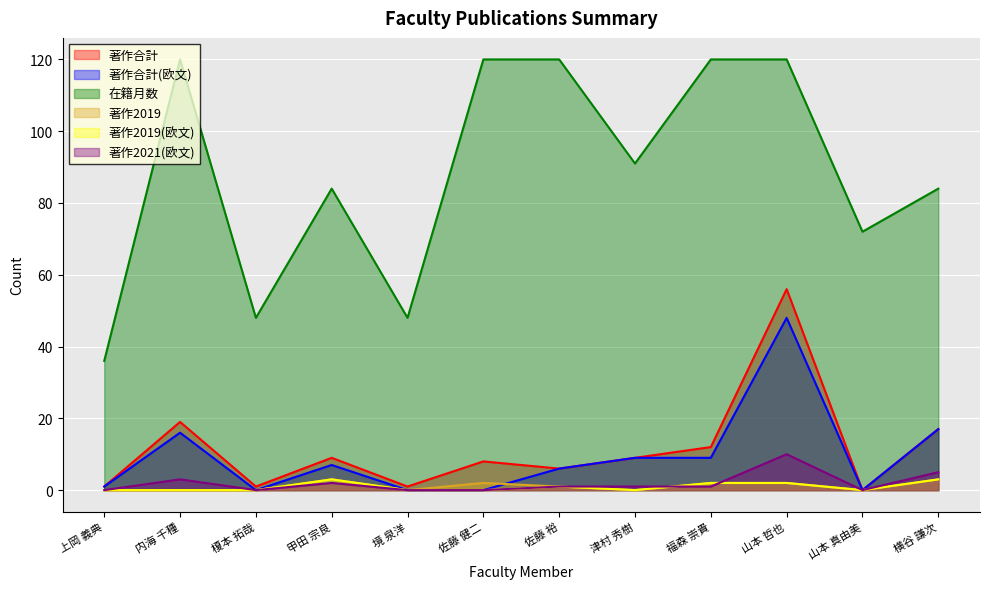

What is the maximum value for 著作合計(欧文)?

48